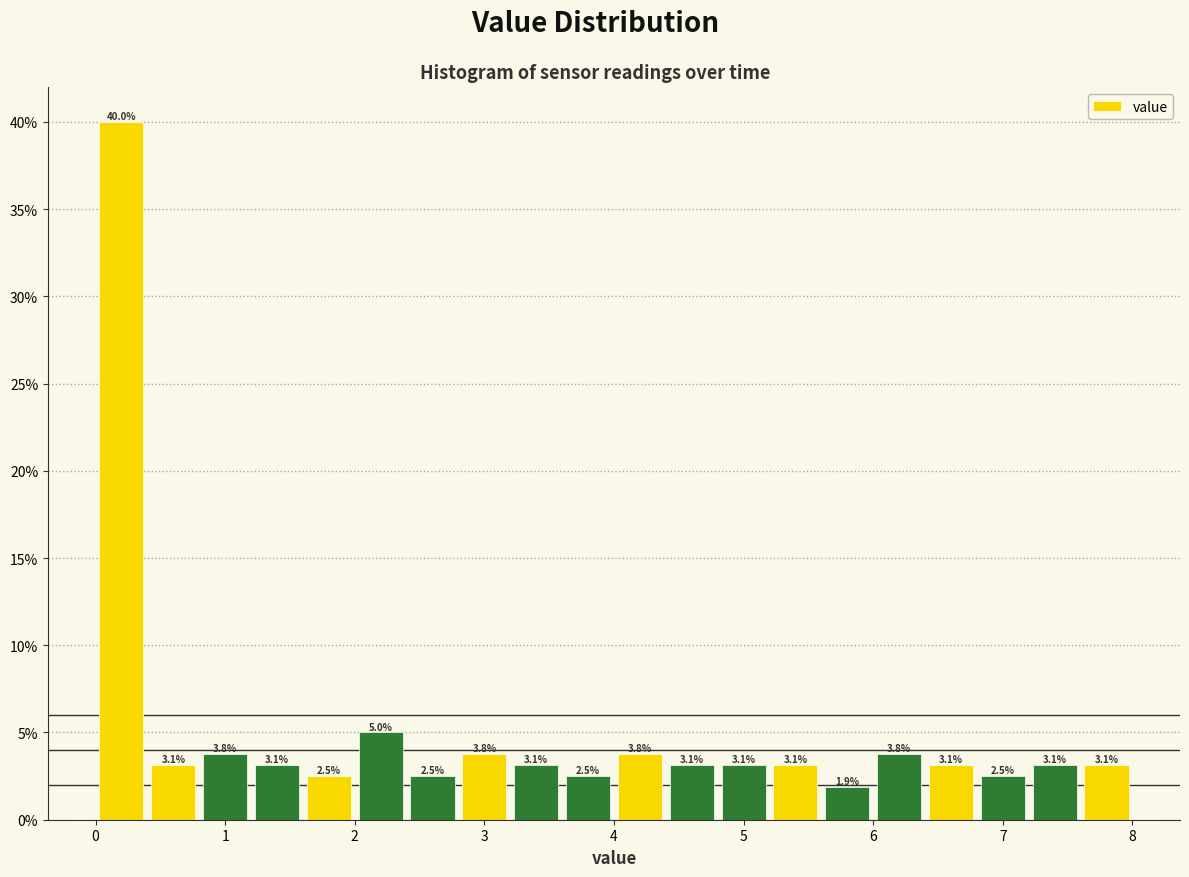

Reading left to right, list every bar in this chart as the range it spans on the x-axis followed by its height.

0.0 to 0.4: 40.0
0.4 to 0.8: 3.1
0.8 to 1.2: 3.8
1.2 to 1.6: 3.1
1.6 to 2.0: 2.5
2.0 to 2.4: 5.0
2.4 to 2.8: 2.5
2.8 to 3.2: 3.8
3.2 to 3.6: 3.1
3.6 to 4.0: 2.5
4.0 to 4.4: 3.8
4.4 to 4.8: 3.1
4.8 to 5.2: 3.1
5.2 to 5.6: 3.1
5.6 to 6.0: 1.9
6.0 to 6.4: 3.8
6.4 to 6.8: 3.1
6.8 to 7.2: 2.5
7.2 to 7.6: 3.1
7.6 to 8.0: 3.1